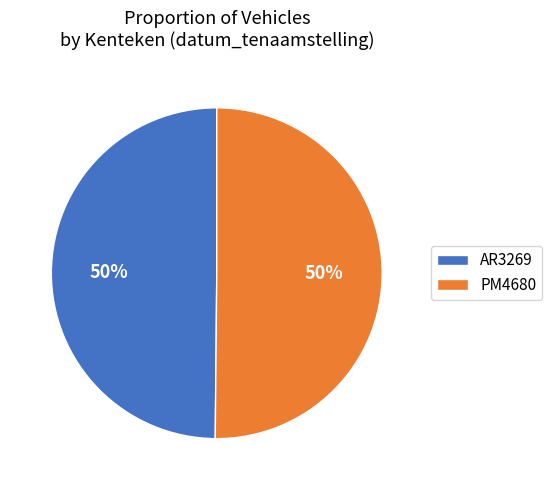

The AR3269 slice represents 40% of the pie. True or false?

False